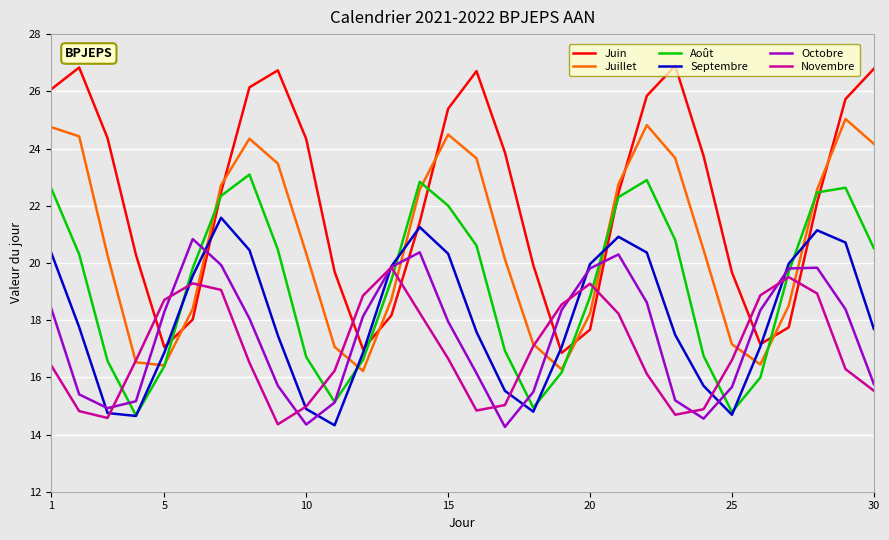

Which series has the largest range (max minus min)?

Juin